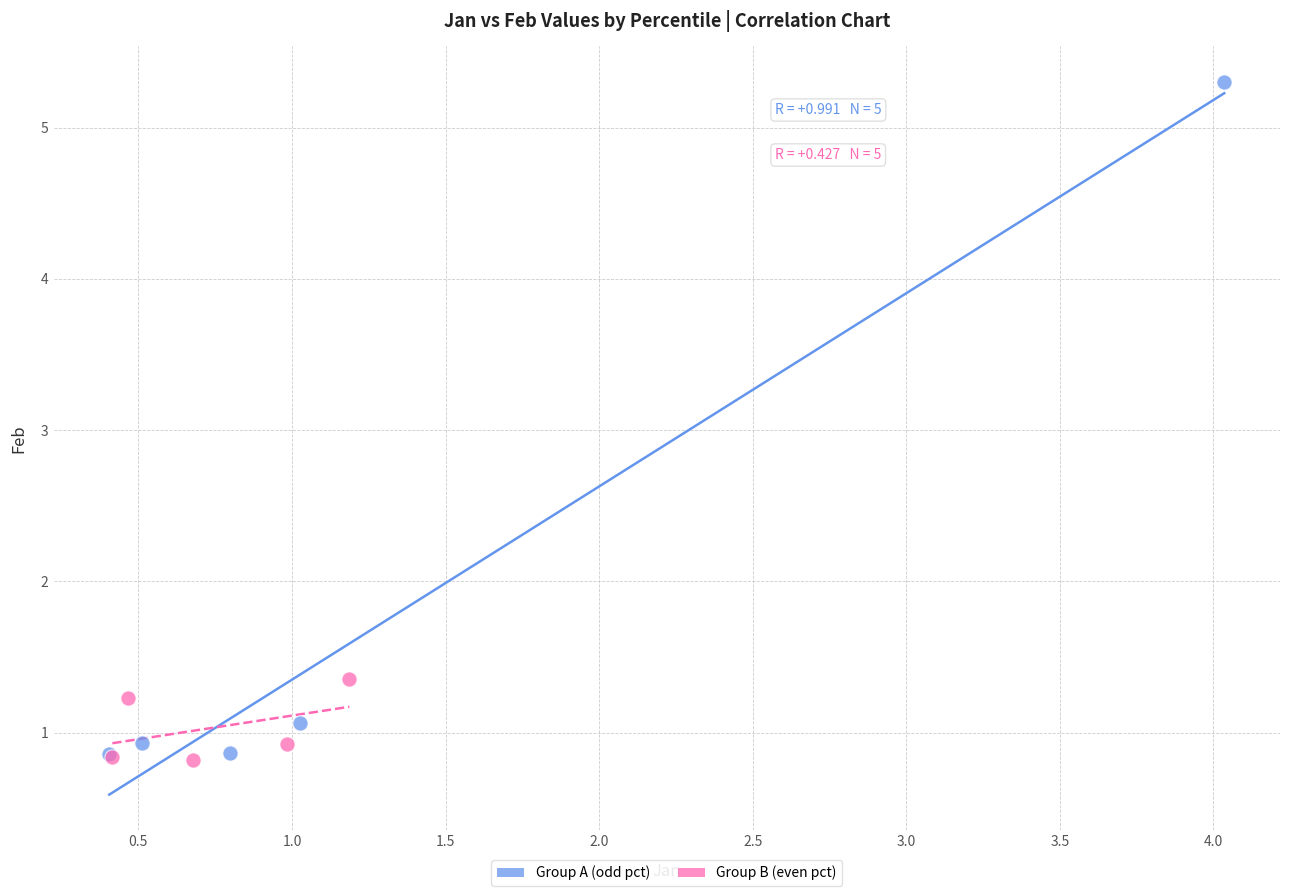

Which series has the widest spread of Y values?

Group A (odd pct)